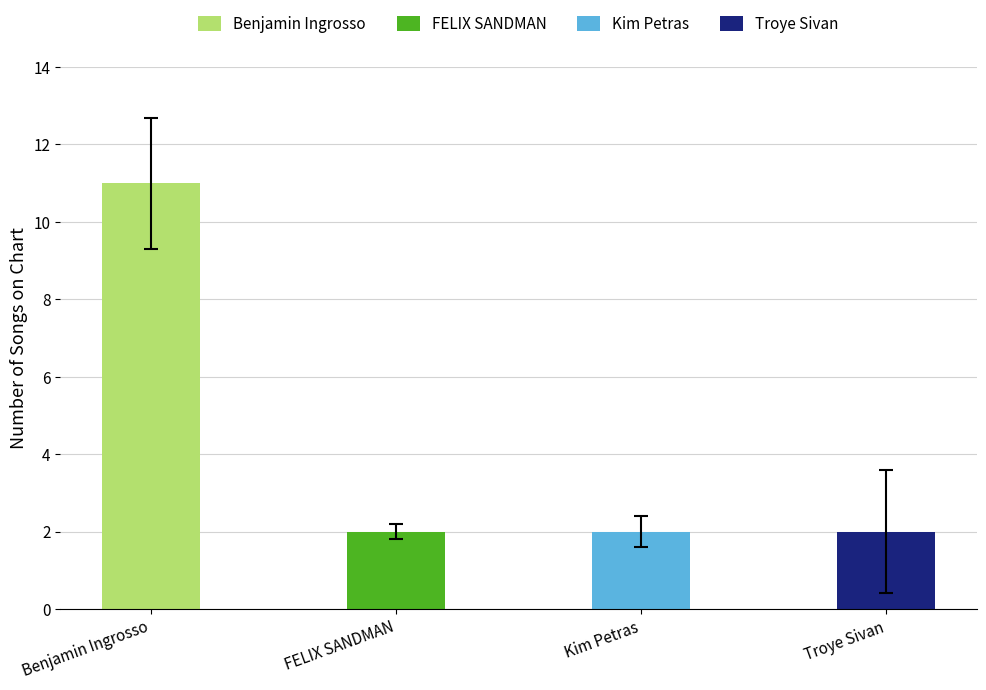

Reading left to right, extract all data points from this chart.

11	2	2	2